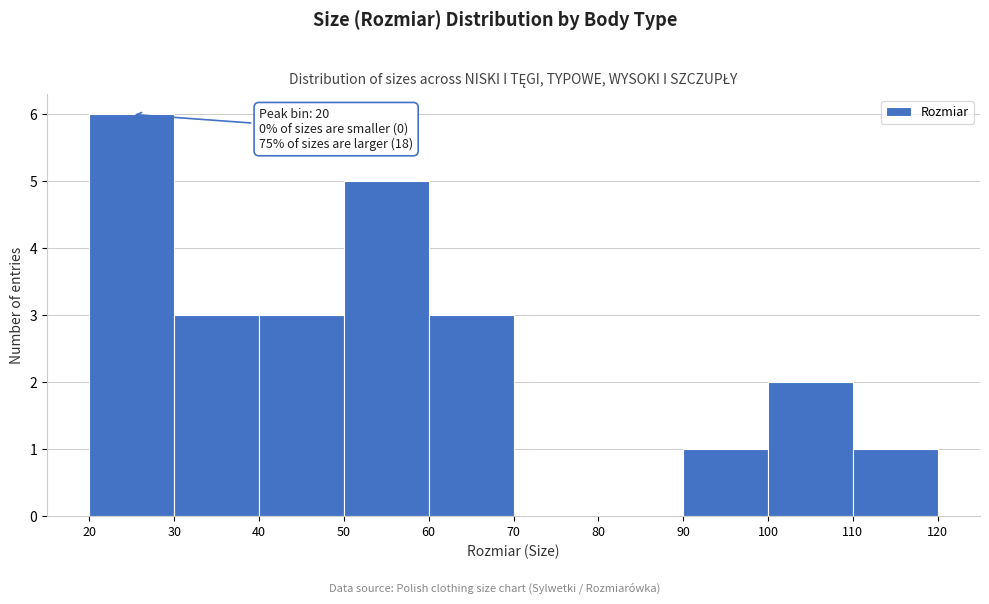

Over which range of the x-axis is the bar tallest?

20 to 30